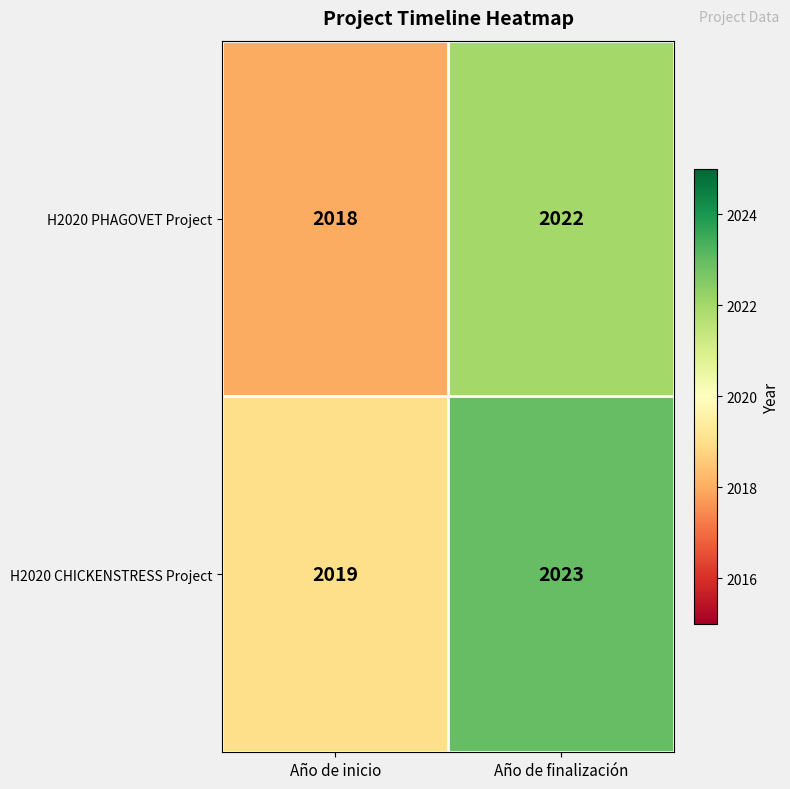

What is the difference between the highest and lowest values at Año de finalización?

1